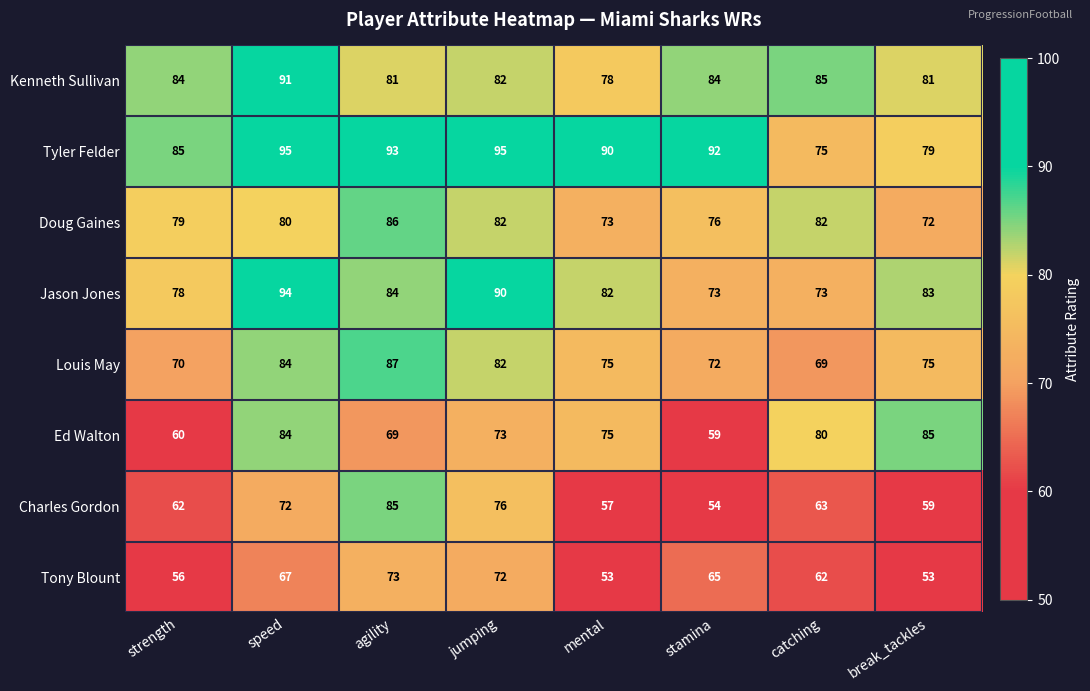

Which series has the largest total across all categories?

Tyler Felder